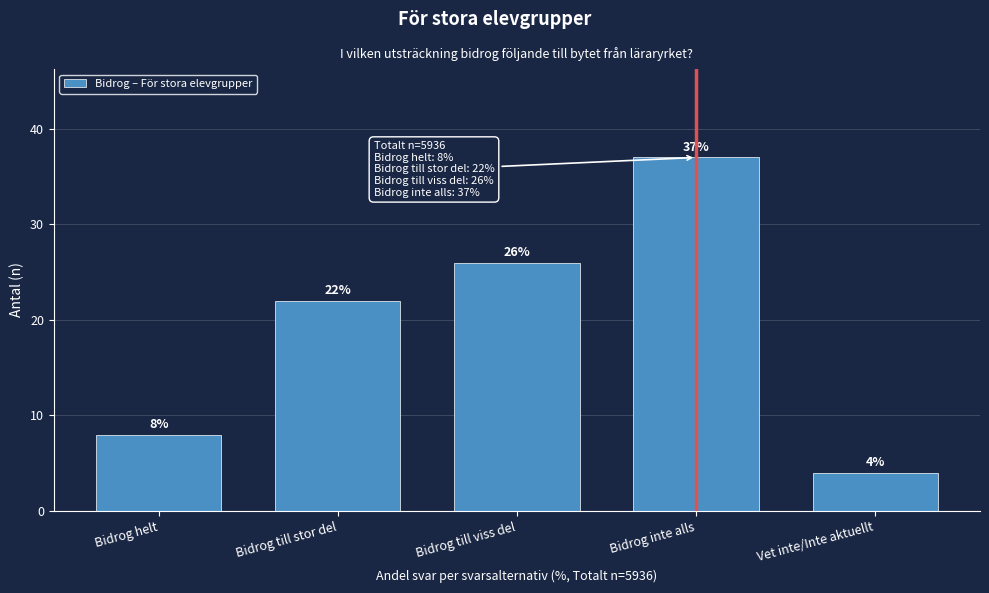

Reading left to right, transcribe all the data shown in this chart.

8	22	26	37	4